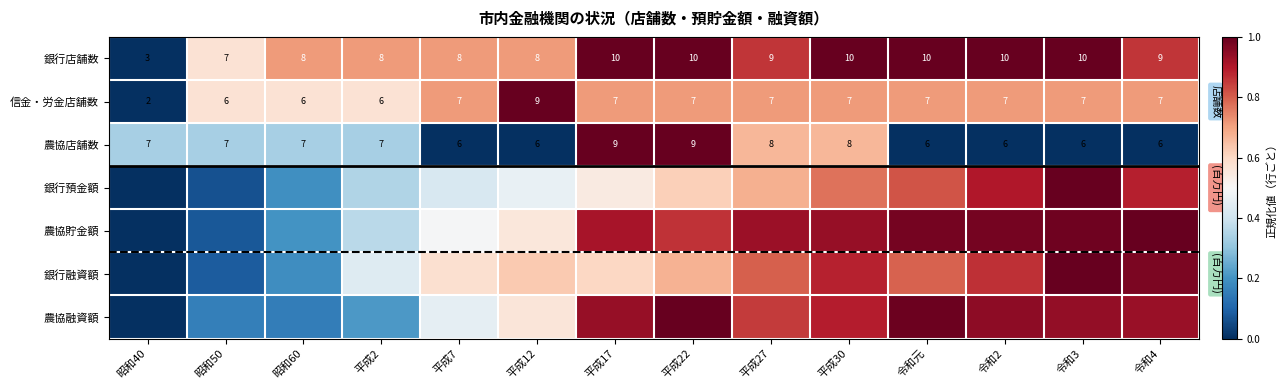

How many 農協店舗数 values are between 0 and 1?

14